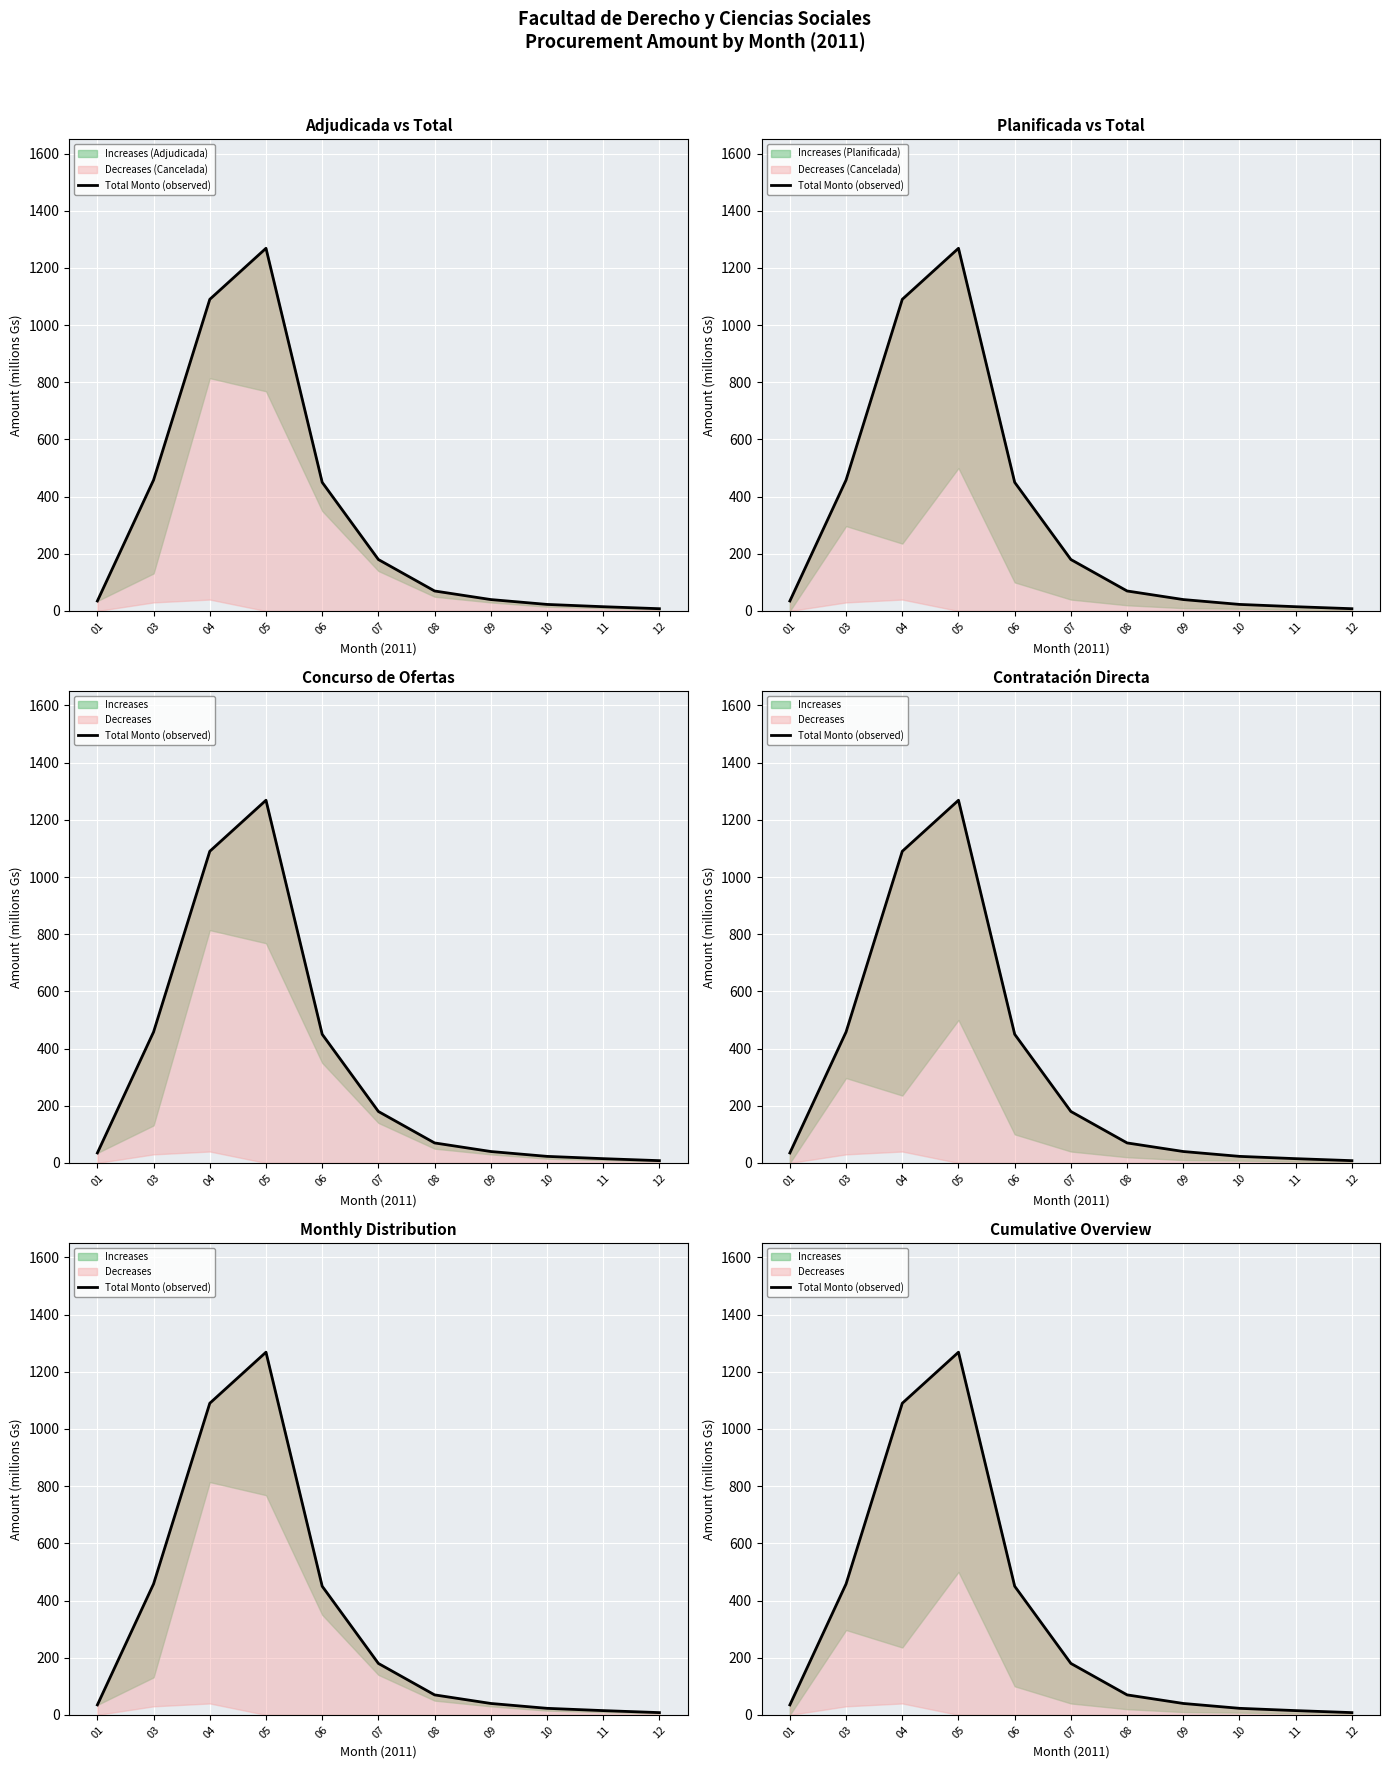

True or false: there are more than 1 points higher than both neighbors.

False